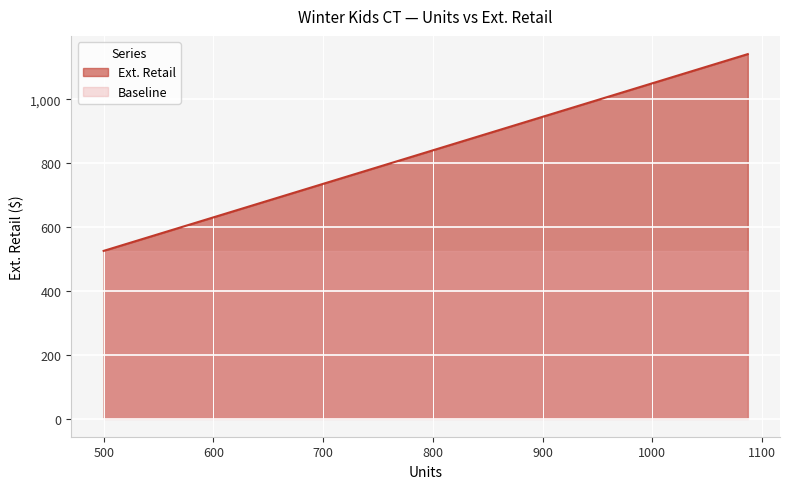

How many lines are shown in the chart?

1